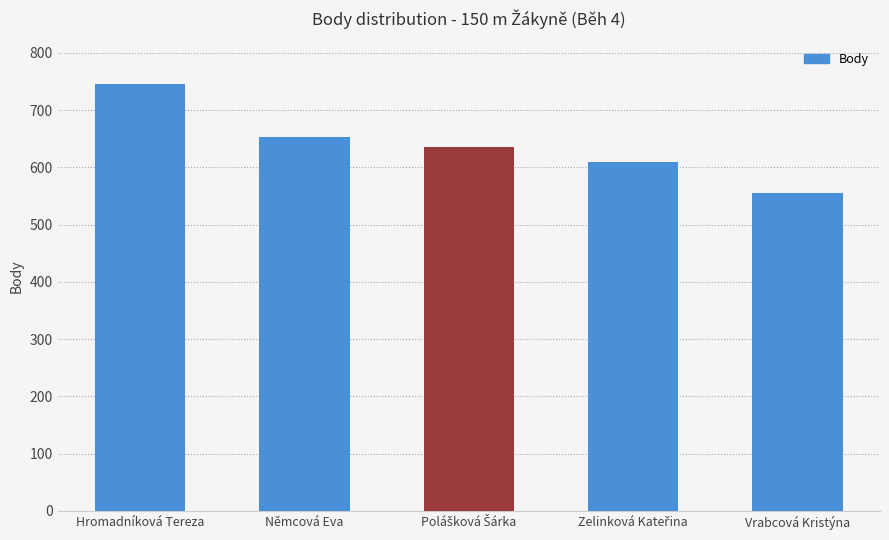

What is the greatest value displayed?

745